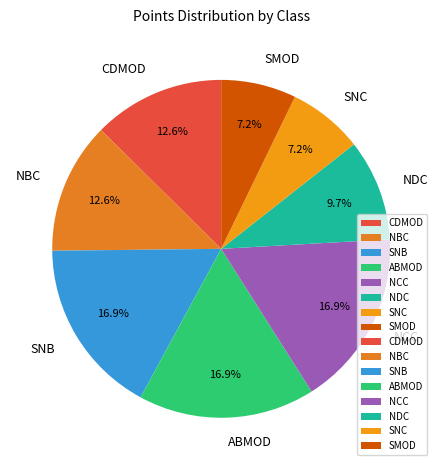

Does SNC represent more than half of the total?

No